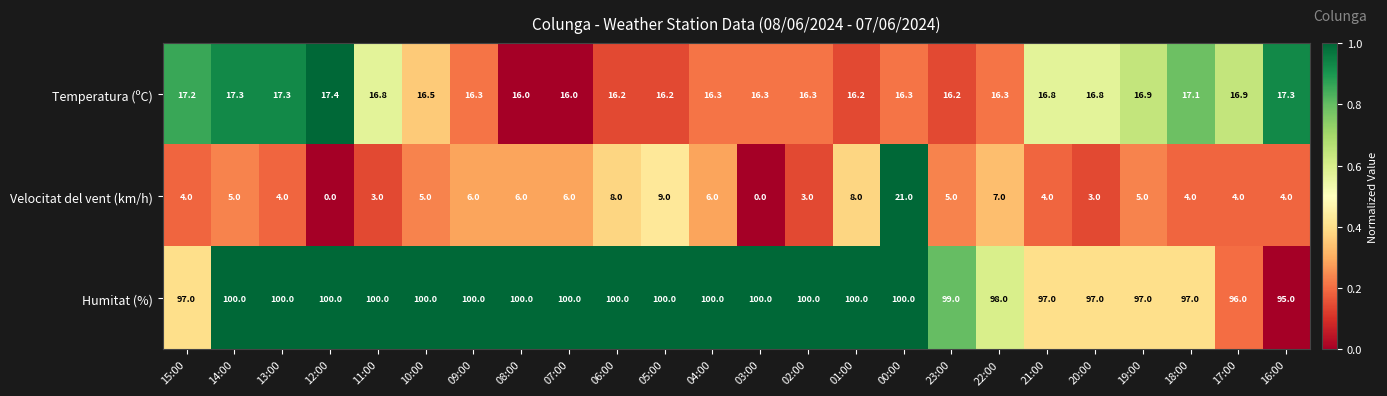

What is the spread (max minus min) of values at 04:00?

94.0